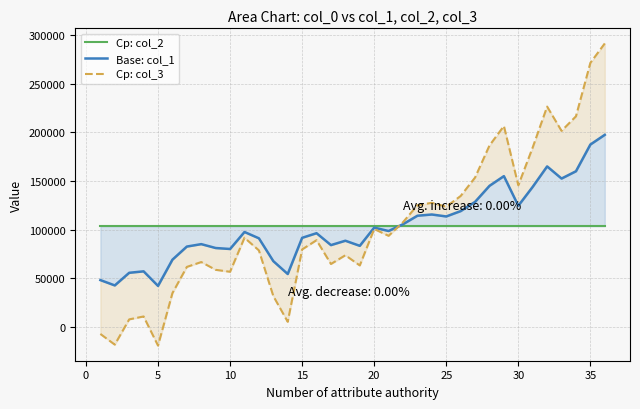

True or false: Cp: col_2 and Base: col_1 cross at least once.

True